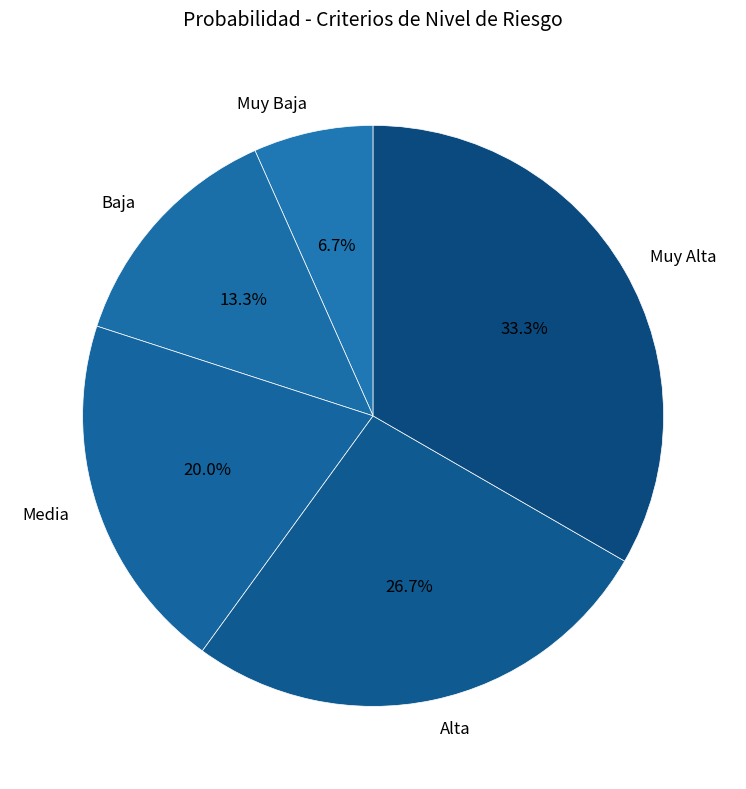

Which slice is the largest?

Muy Alta